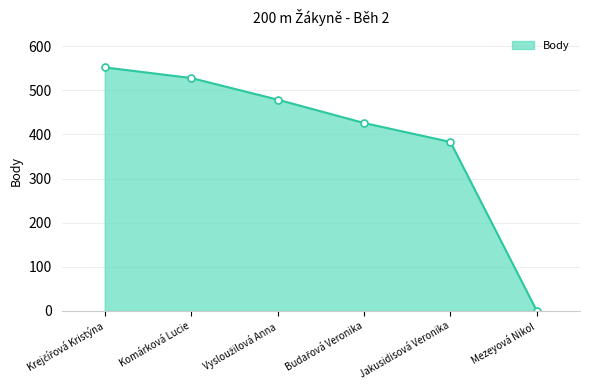

What is the difference between the second highest and minimum values?

528